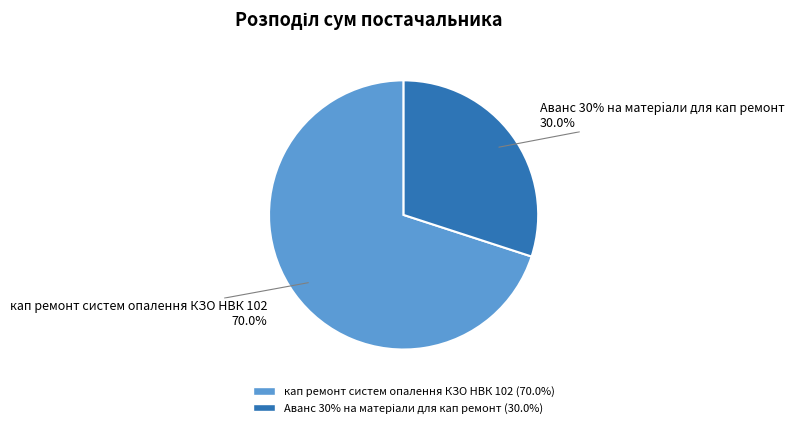

Does кап ремонт систем опалення КЗО НВК 102 account for over 50% of the chart?

Yes